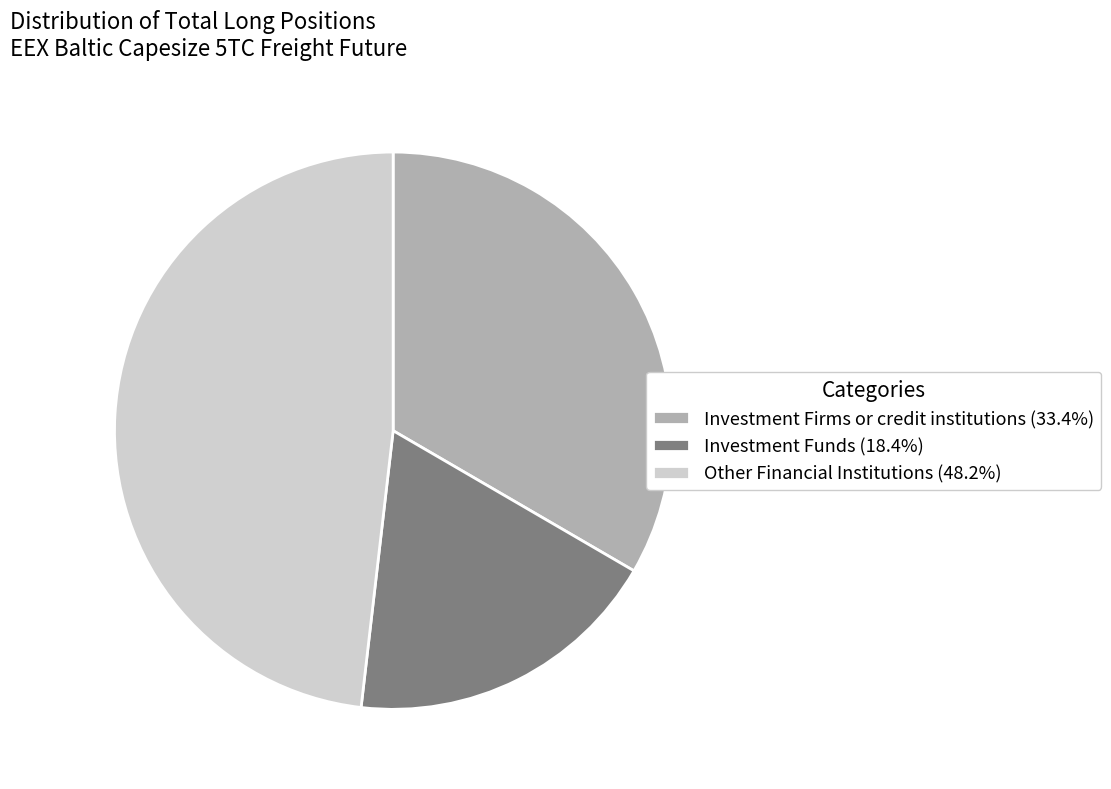

Approximately how many times larger is the value at Investment Funds (18.4%) compared to Other Financial Institutions (48.2%)?

0.4